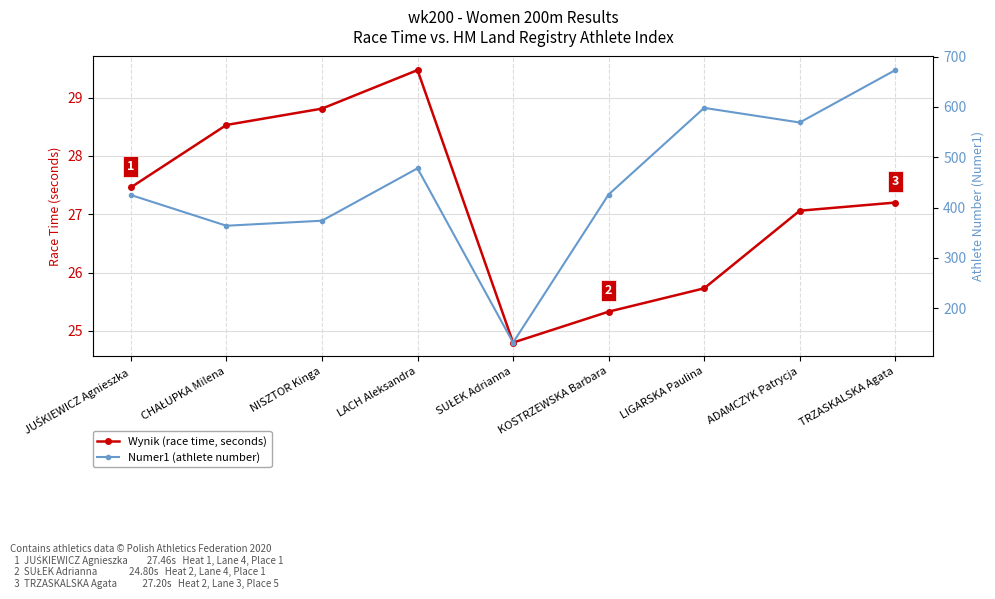

Reading right to left, what are all the values shown in this chart?

Wynik (race time, seconds): TRZASKALSKA Agata=27.2	ADAMCZYK Patrycja=27.1	LIGARSKA Paulina=25.7	KOSTRZEWSKA Barbara=25.3	SUŁEK Adrianna=24.8	LACH Aleksandra=29.5	NISZTOR Kinga=28.8	CHAŁUPKA Milena=28.5	JUŚKIEWICZ Agnieszka=27.5
Numer1 (athlete number): TRZASKALSKA Agata=673.0	ADAMCZYK Patrycja=569.0	LIGARSKA Paulina=598.0	KOSTRZEWSKA Barbara=426.0	SUŁEK Adrianna=132.0	LACH Aleksandra=478.0	NISZTOR Kinga=374.0	CHAŁUPKA Milena=364.0	JUŚKIEWICZ Agnieszka=425.0